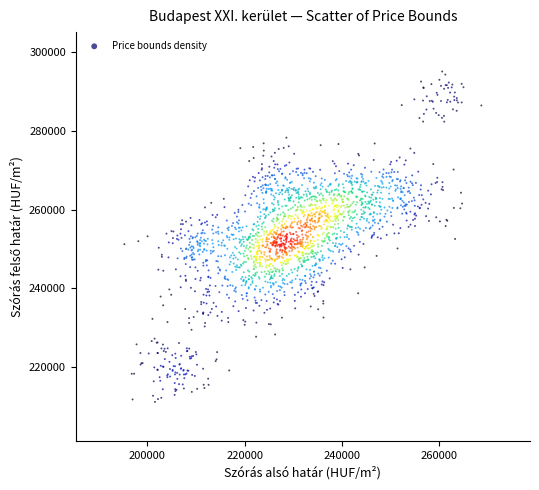

What is the range of X values (max minus min)?

73409.2